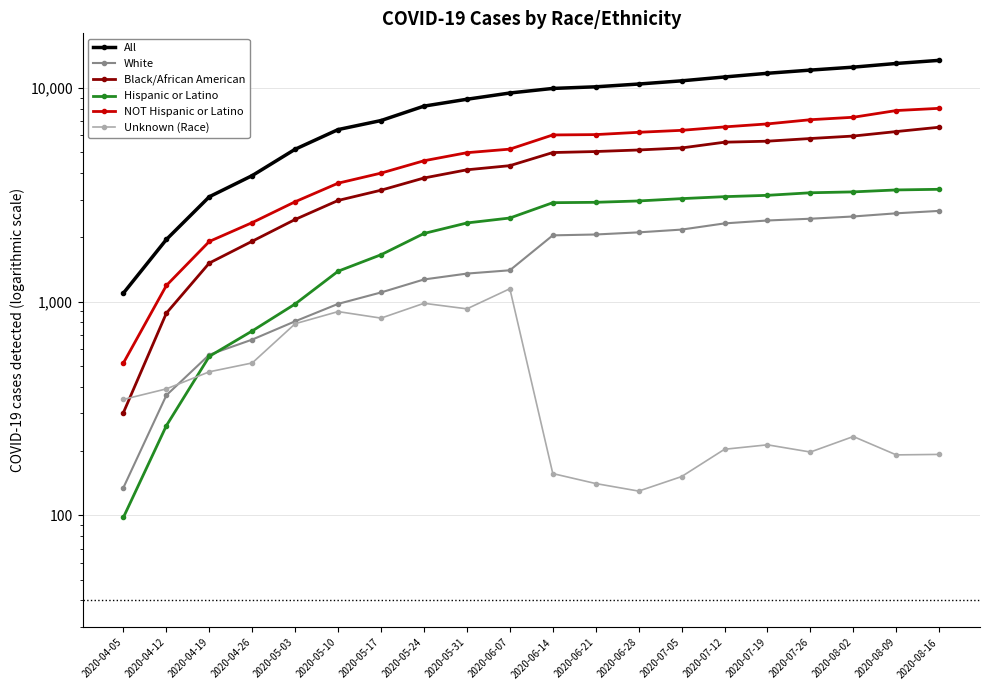

The value of NOT Hispanic or Latino at 2020-08-02 is 7295. True or false?

True